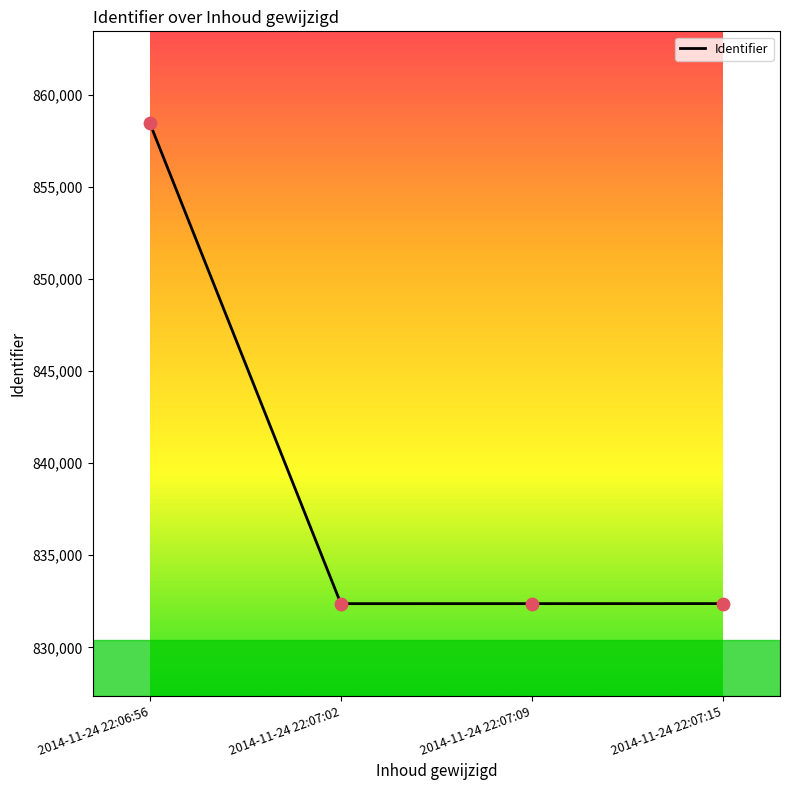

Approximately how many times larger is the value at 2014-11-24 22:07:15 compared to 2014-11-24 22:07:09?

1.0